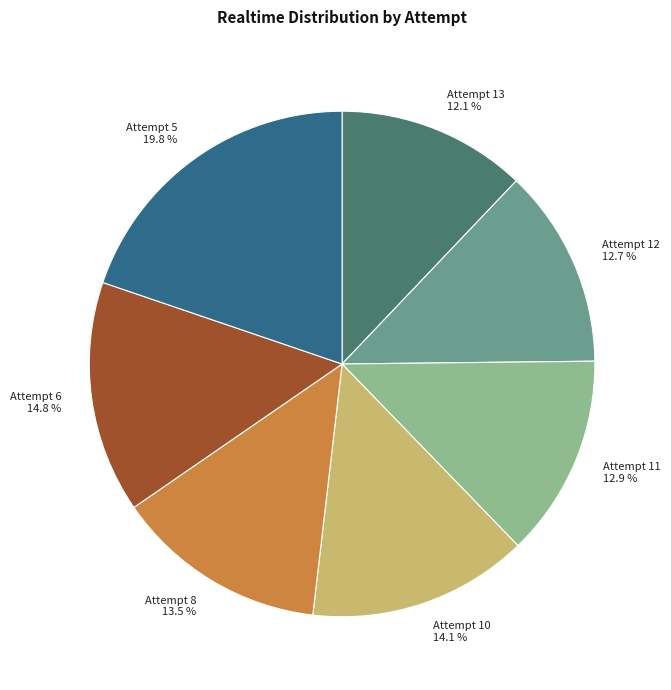

Combined, do Attempt 6 14.8 % and Attempt 8 13.5 % account for over 50%?

No